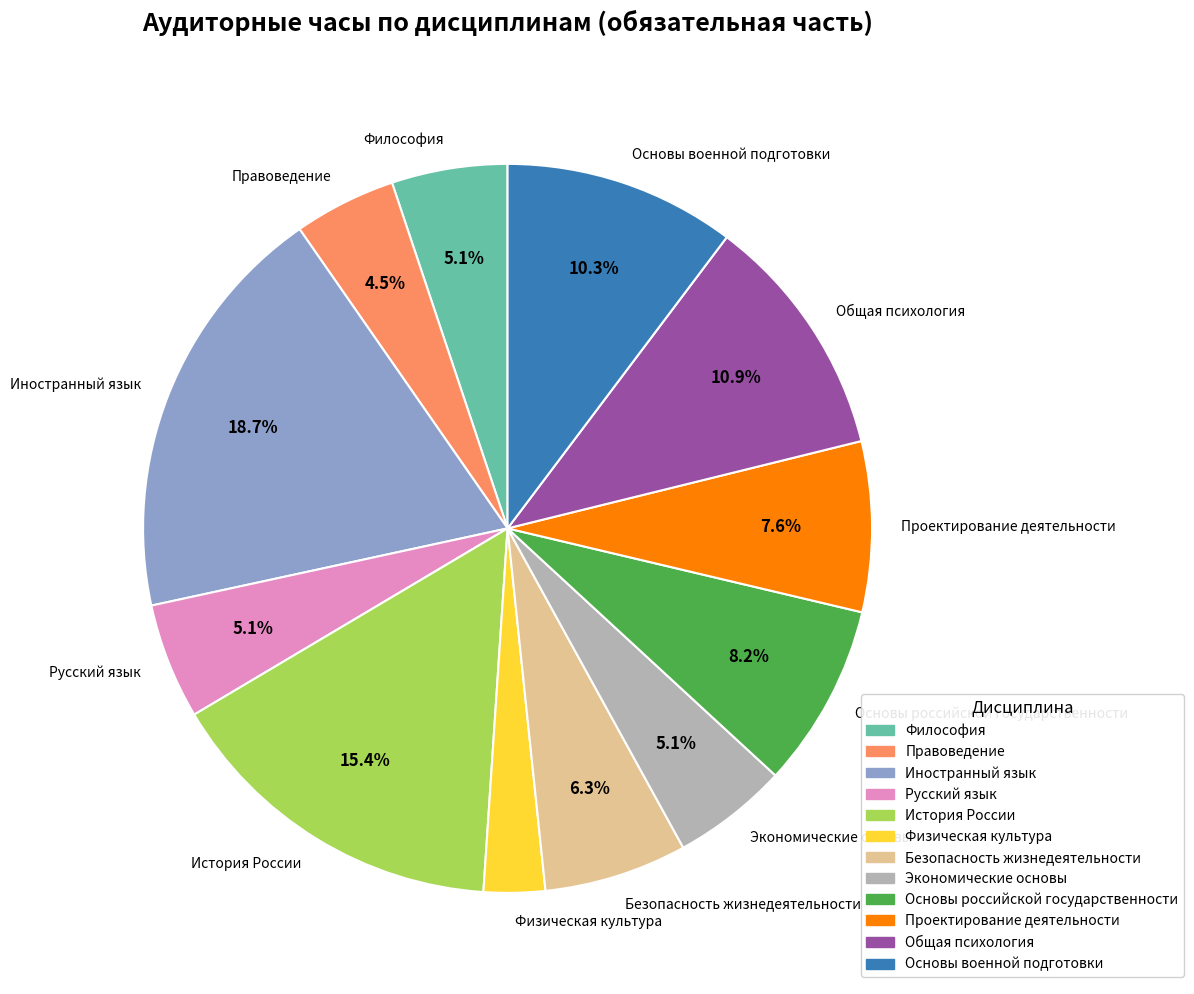

Do Иностранный язык and Безопасность жизнедеятельности together represent more than half of the pie?

No